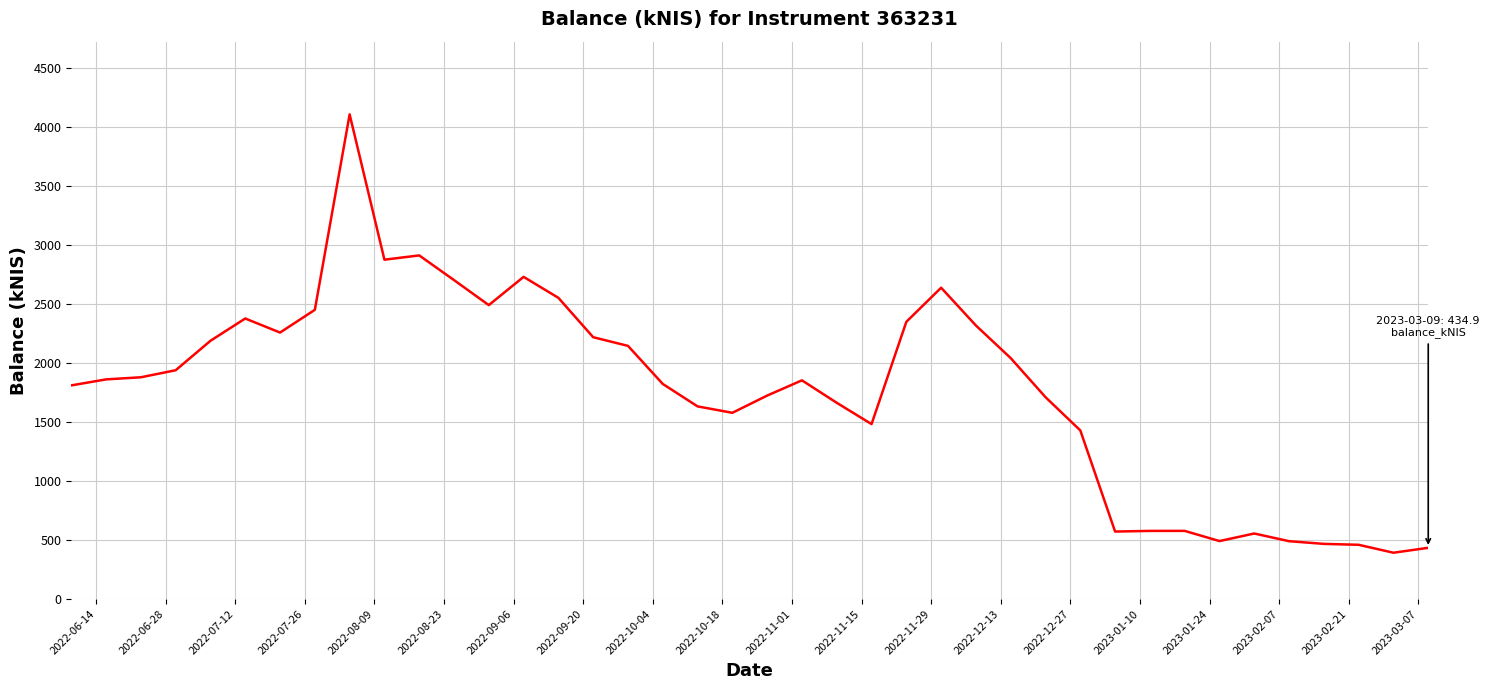

What is the smallest value displayed?

393.1